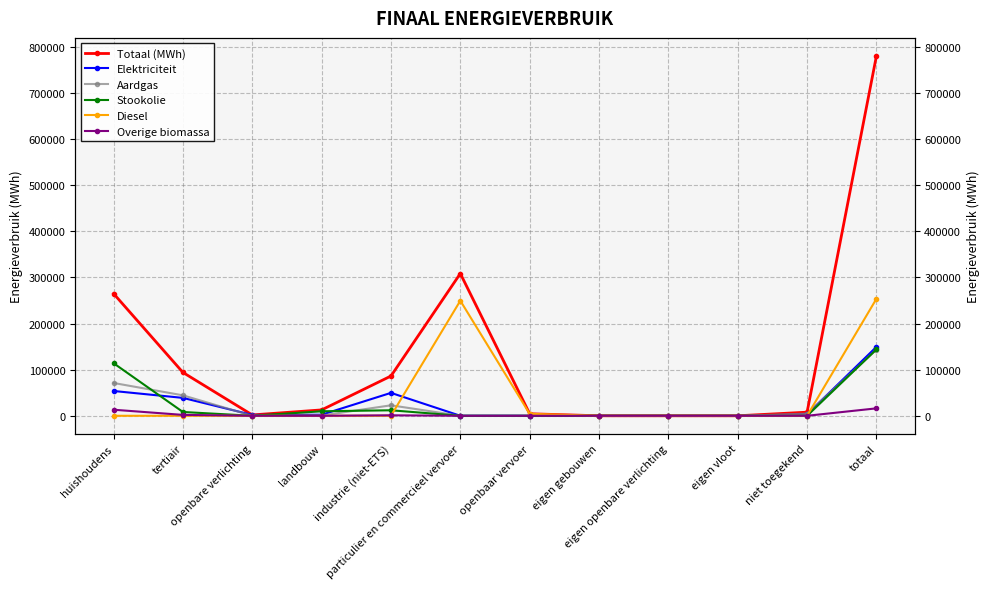

Count the number of data series in this chart.

6